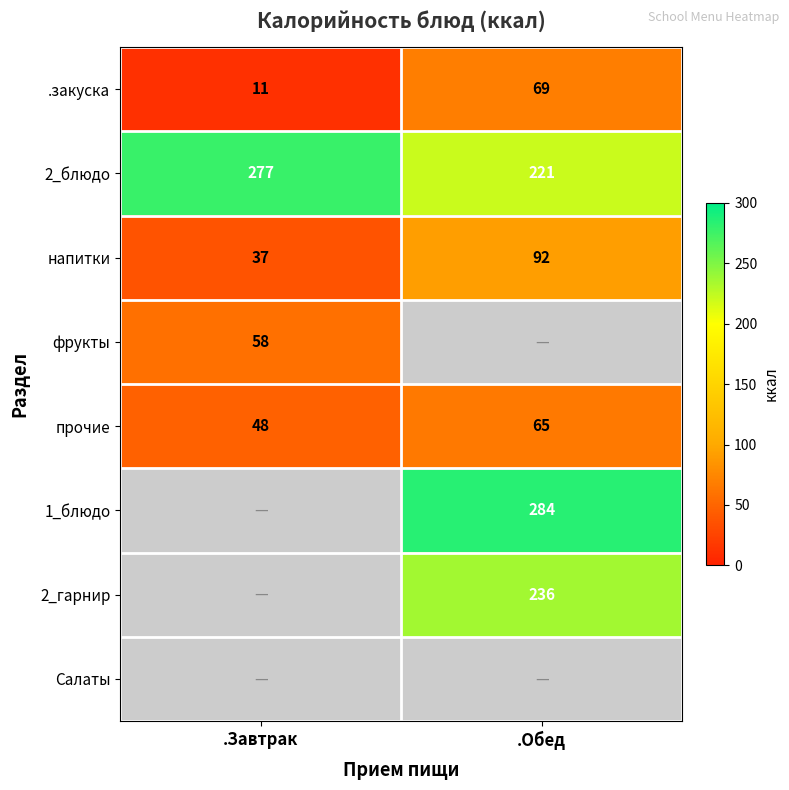

Is it true that 2_блюдо equals 312 at .Обед?

False